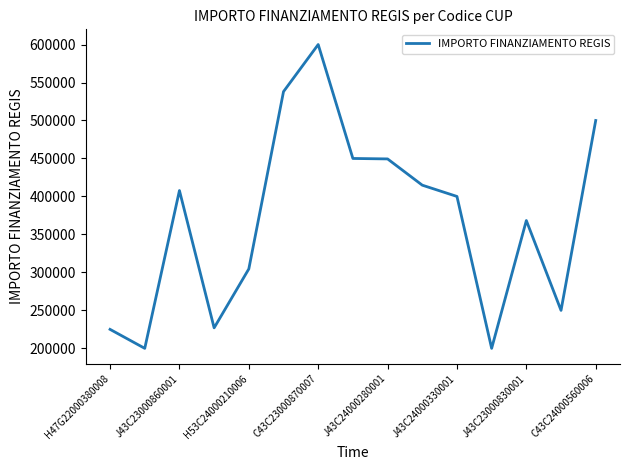

What is the difference between the maximum and minimum values?

400000.0